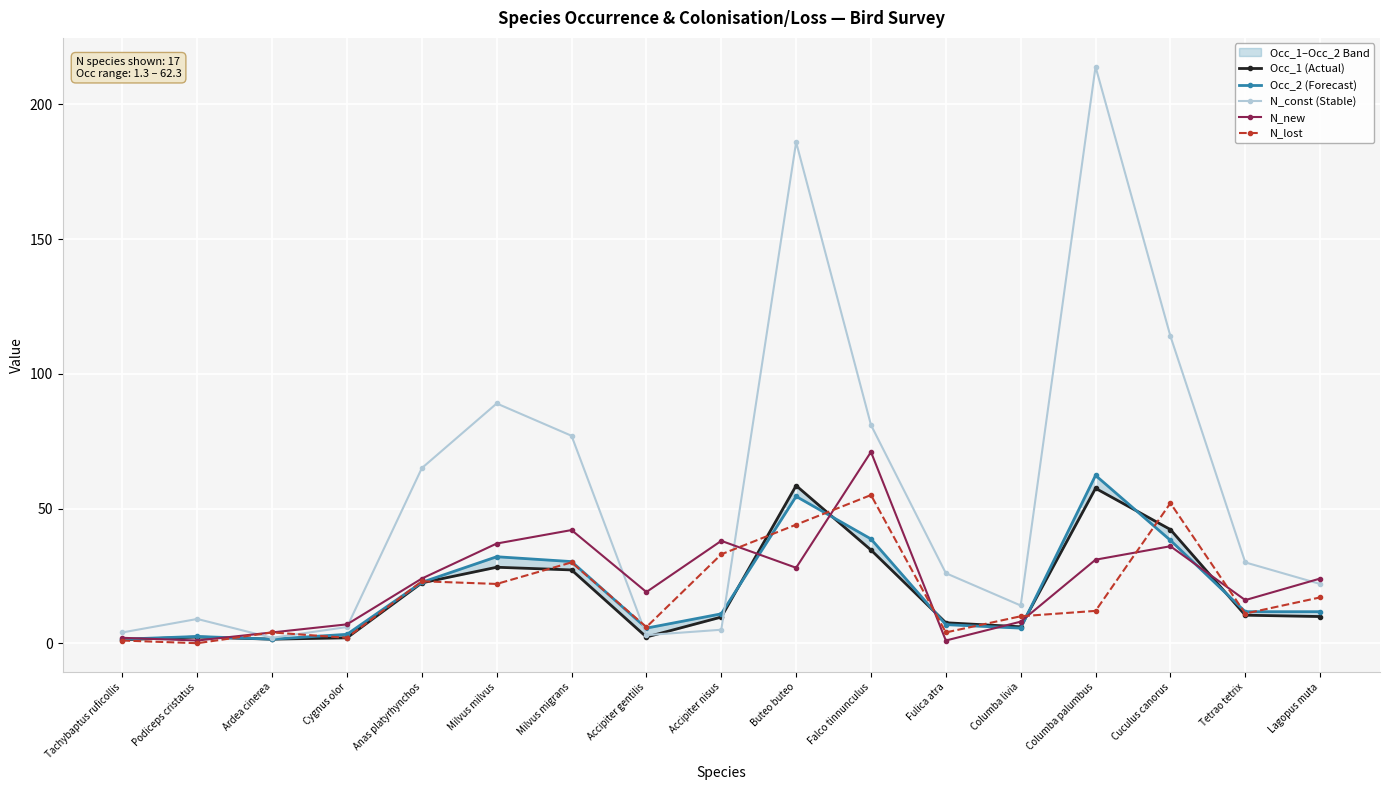

What is the spread (max minus min) of values at Anas platyrhynchos?

42.6